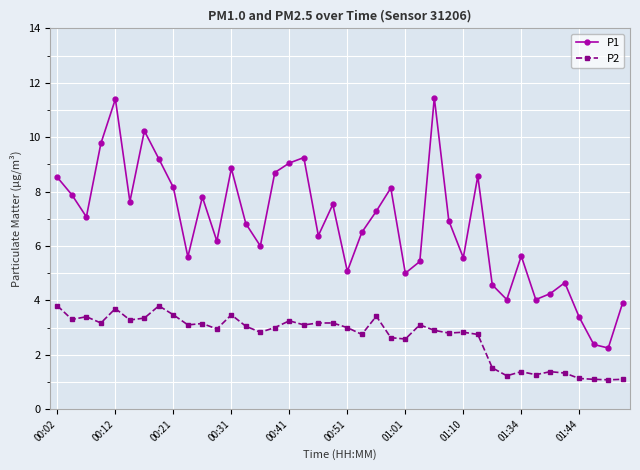

True or false: P1 and P2 cross at least once.

False